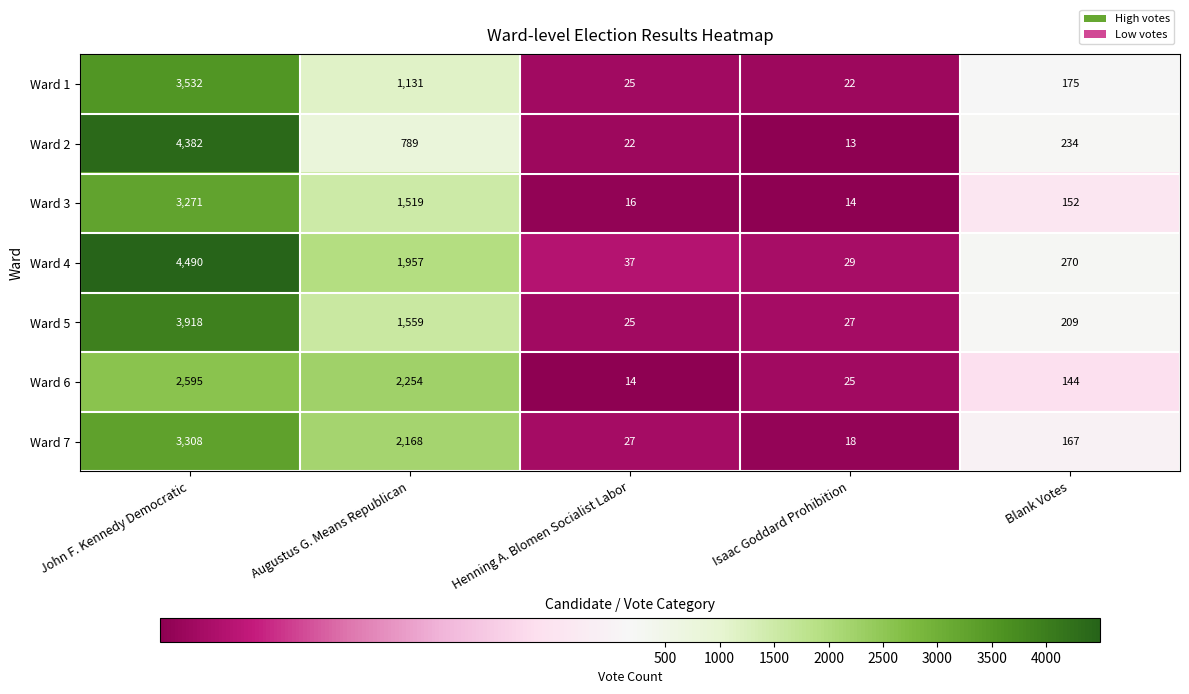

What is the average value of the Ward 3 series?

994